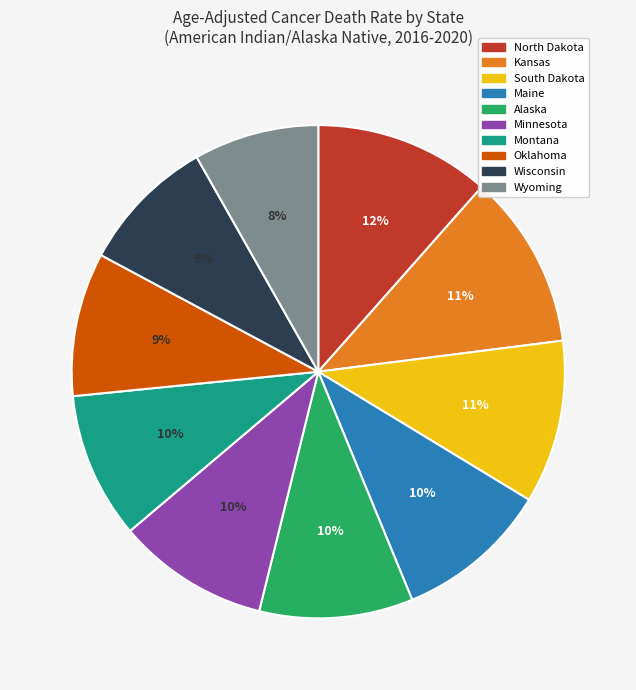

Does any single category account for the majority?

No